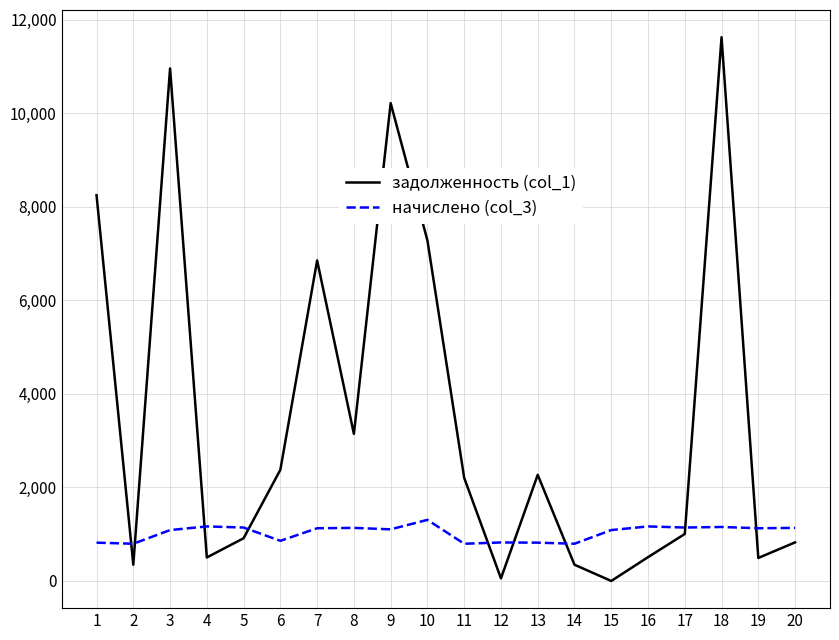

True or false: начислено (col_3) and задолженность (col_1) intersect in this chart.

True